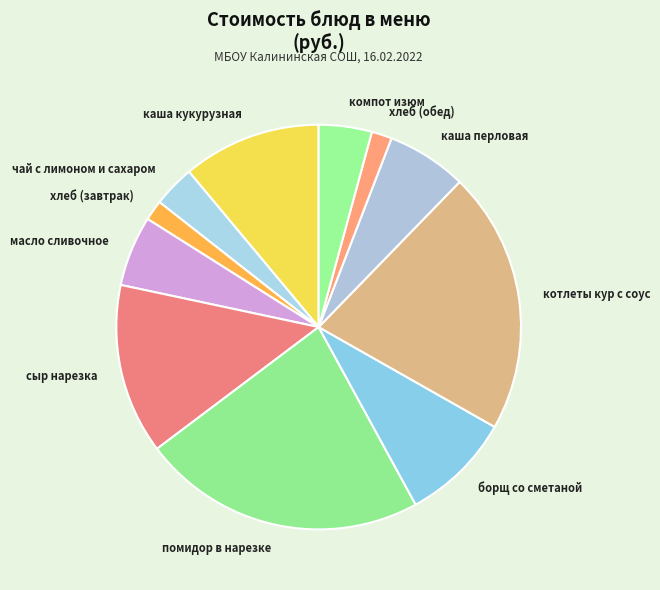

The компот изюм slice represents 4% of the pie. True or false?

True